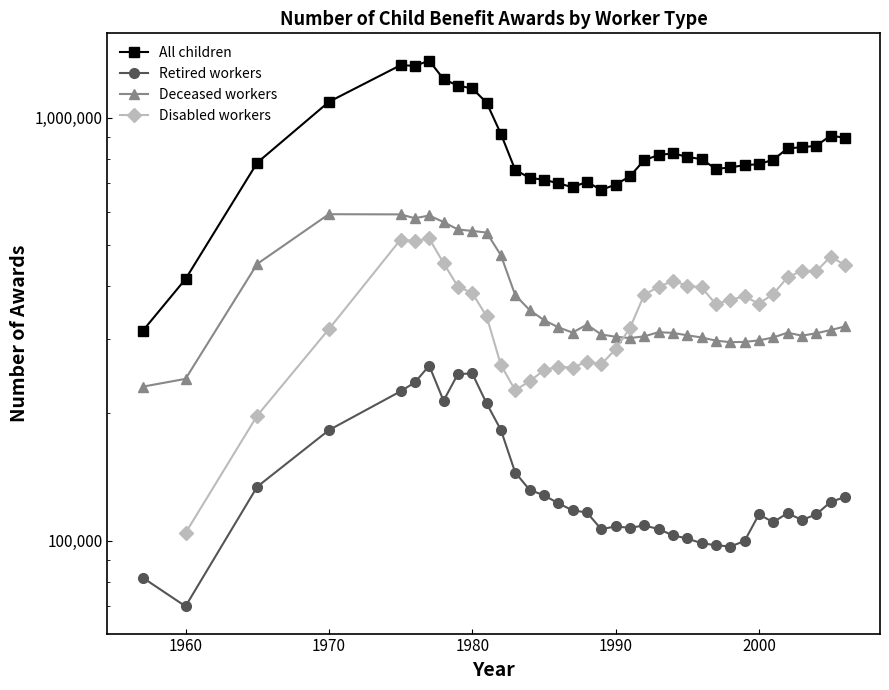

True or false: Disabled workers and Retired workers cross at least once.

False